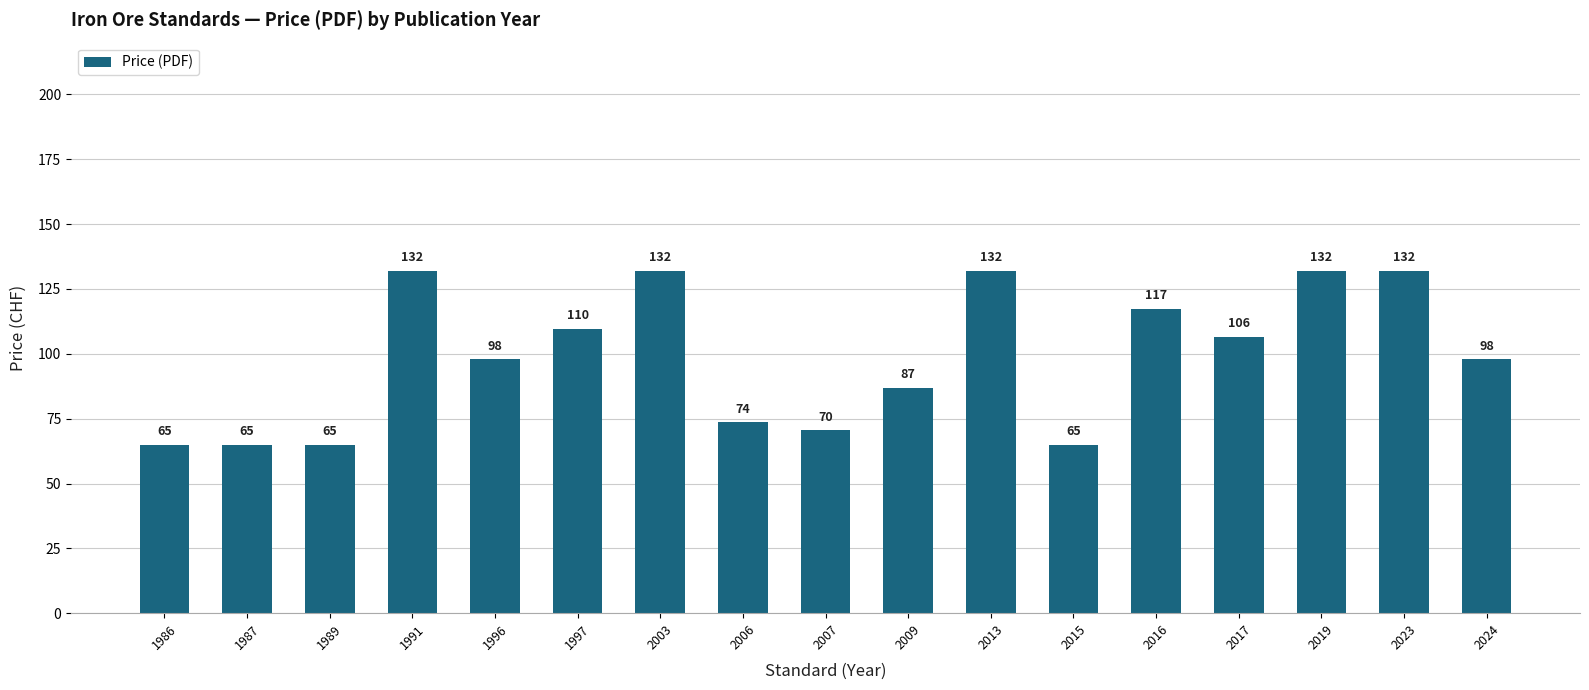

Are the bars grouped side by side (vs. stacked)?

No